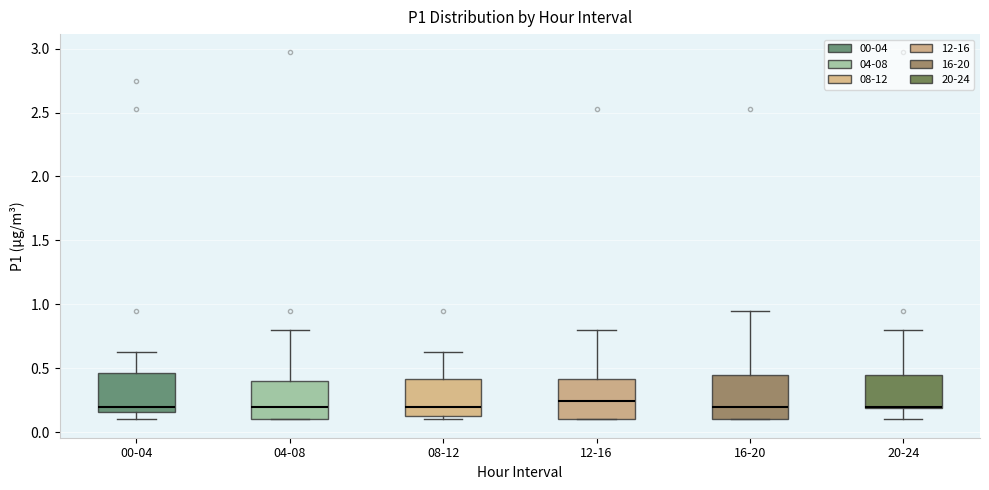

Reading left to right, transcribe this box plot: for each box, give where its median line is, the range the box spans, and where its two whiskers end, as read against the y-axis. The values are not printed on the chart, so give them approximately, as read against the axis.

00-04: median 0.20, box 0.15 to 0.45, whiskers 0.10 to 0.65
04-08: median 0.20, box 0.10 to 0.40, whiskers 0.10 to 0.80
08-12: median 0.20, box 0.10 to 0.40, whiskers 0.10 (just below the box's lower edge) to 0.65
12-16: median 0.25, box 0.10 to 0.40, whiskers 0.10 to 0.80
16-20: median 0.20, box 0.10 to 0.45, whiskers 0.10 to 0.95
20-24: median 0.20 (drawn on the box's lower edge), box 0.20 to 0.45, whiskers 0.10 to 0.80